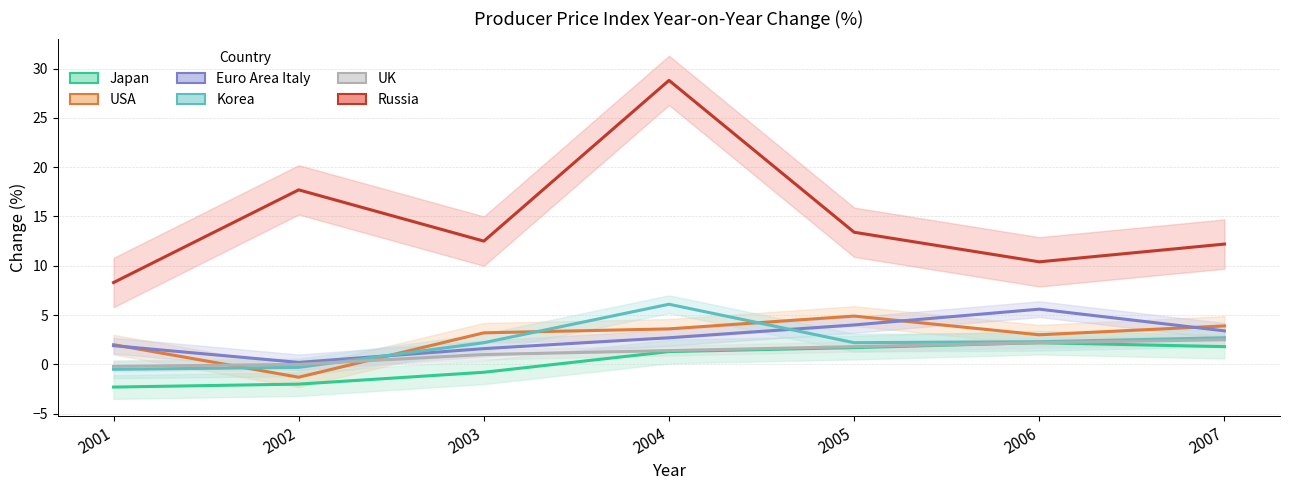

Is this an area chart (filled region under the line)?

No